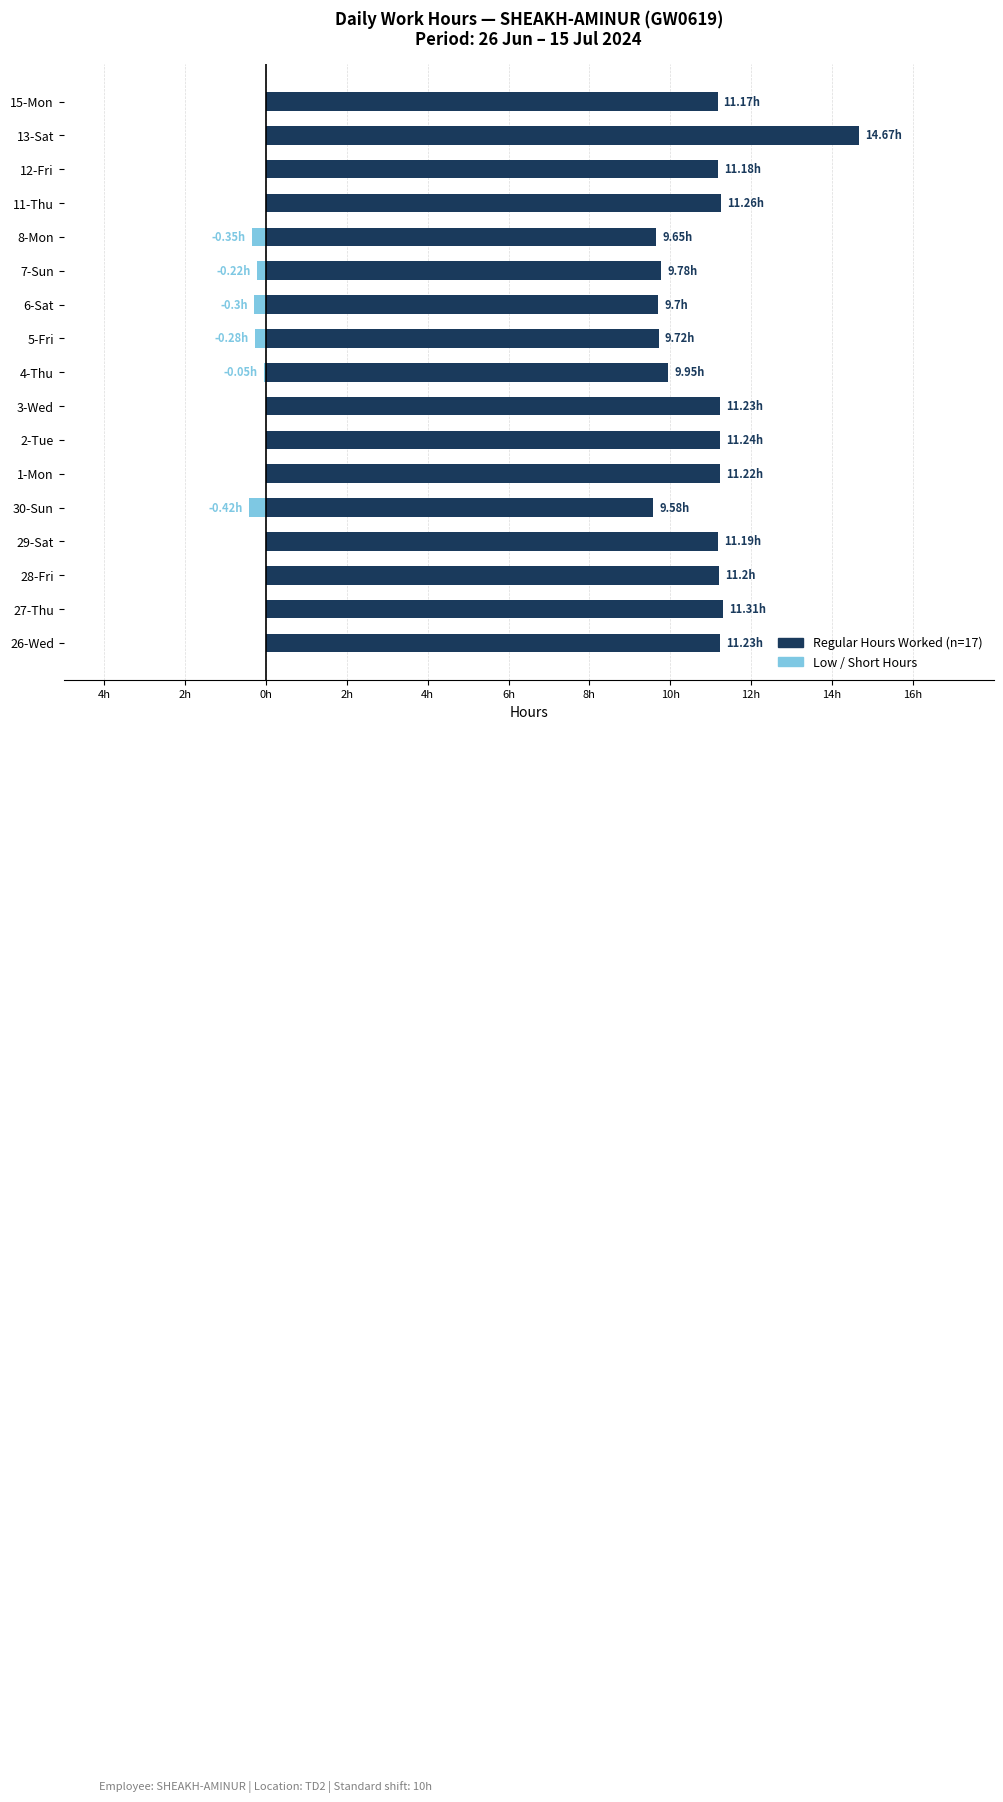

True or false: Low (Below Standard) has a value of 0.0 at 1-Mon.

True